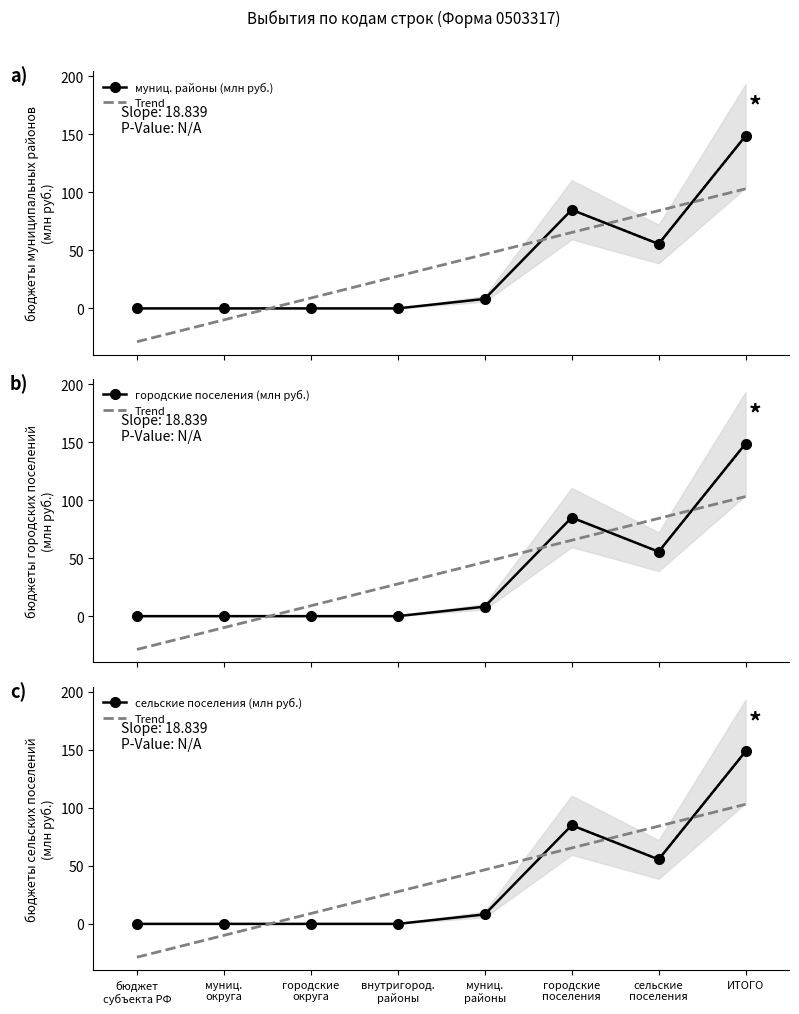

At which category is the sum across all series the highest?

ИТОГО